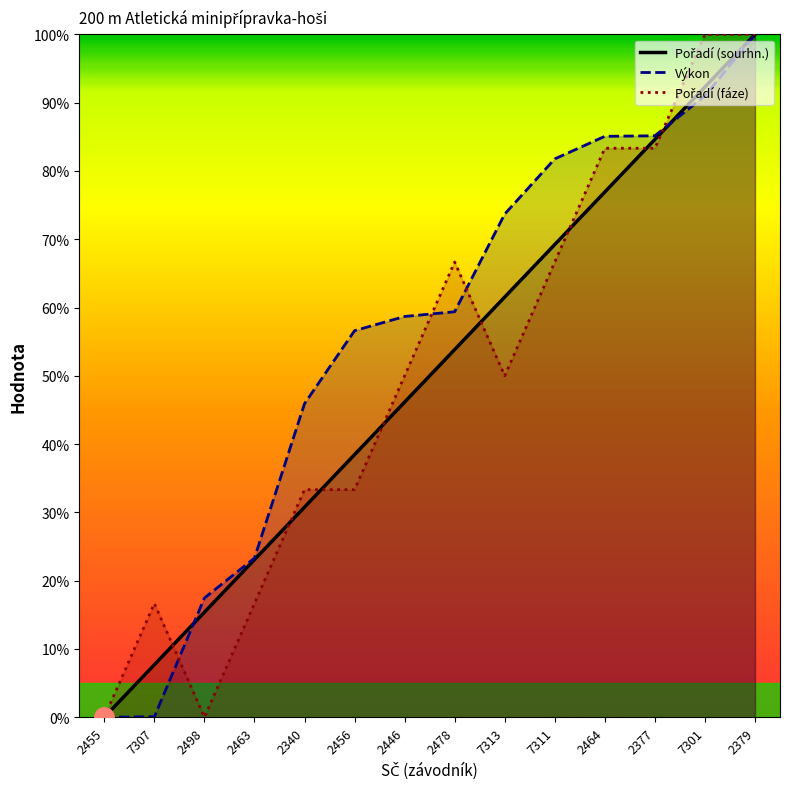

Which category has the highest value in the Pořadí (fáze) series?

7301